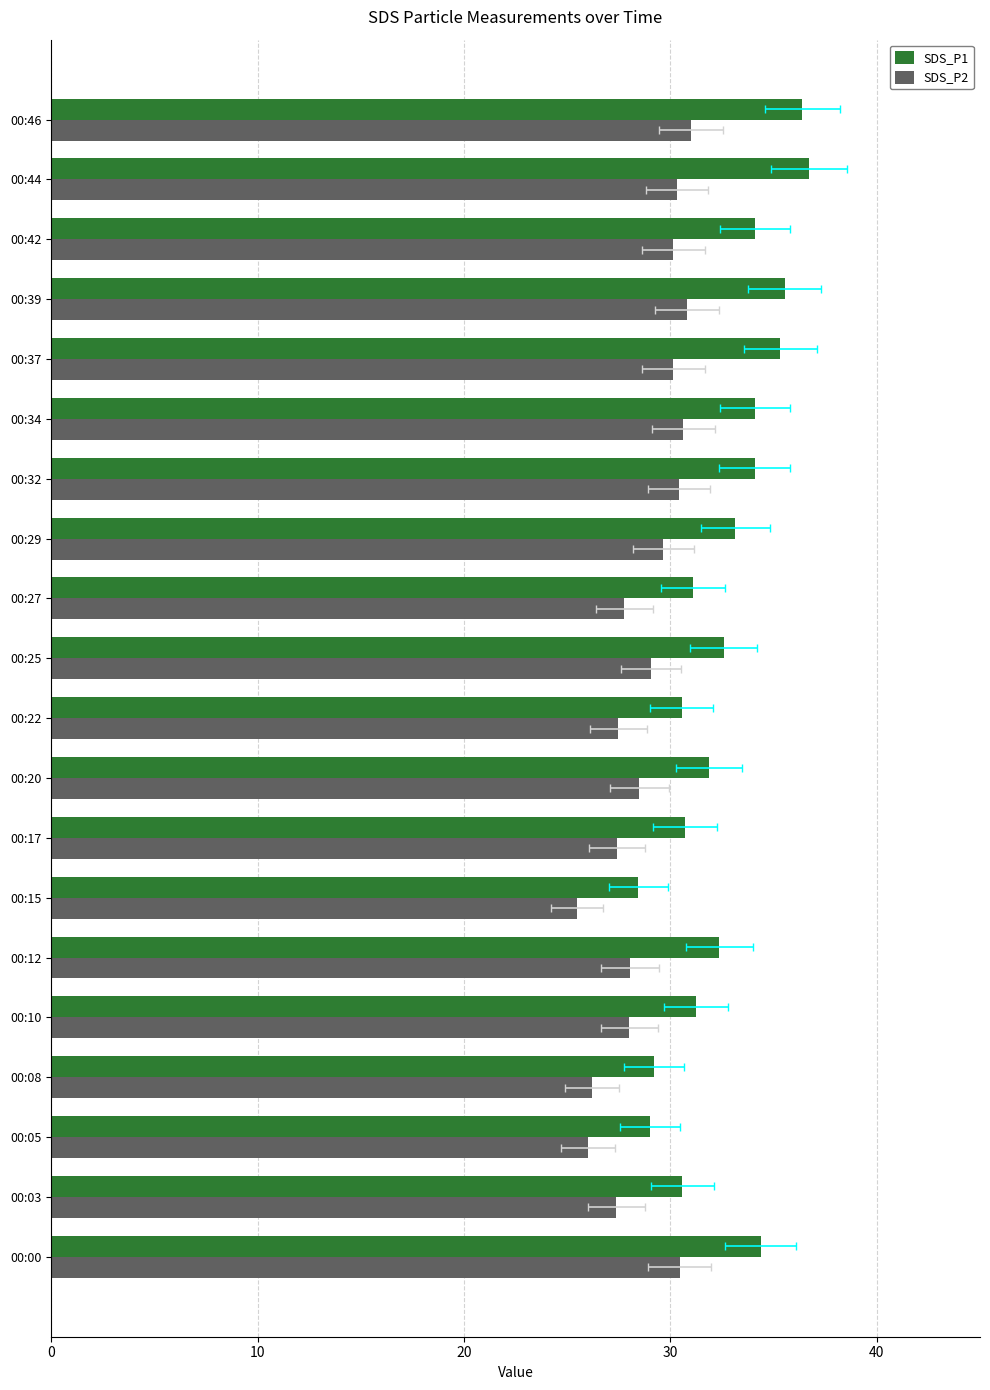

How many groups of bars are there?

20